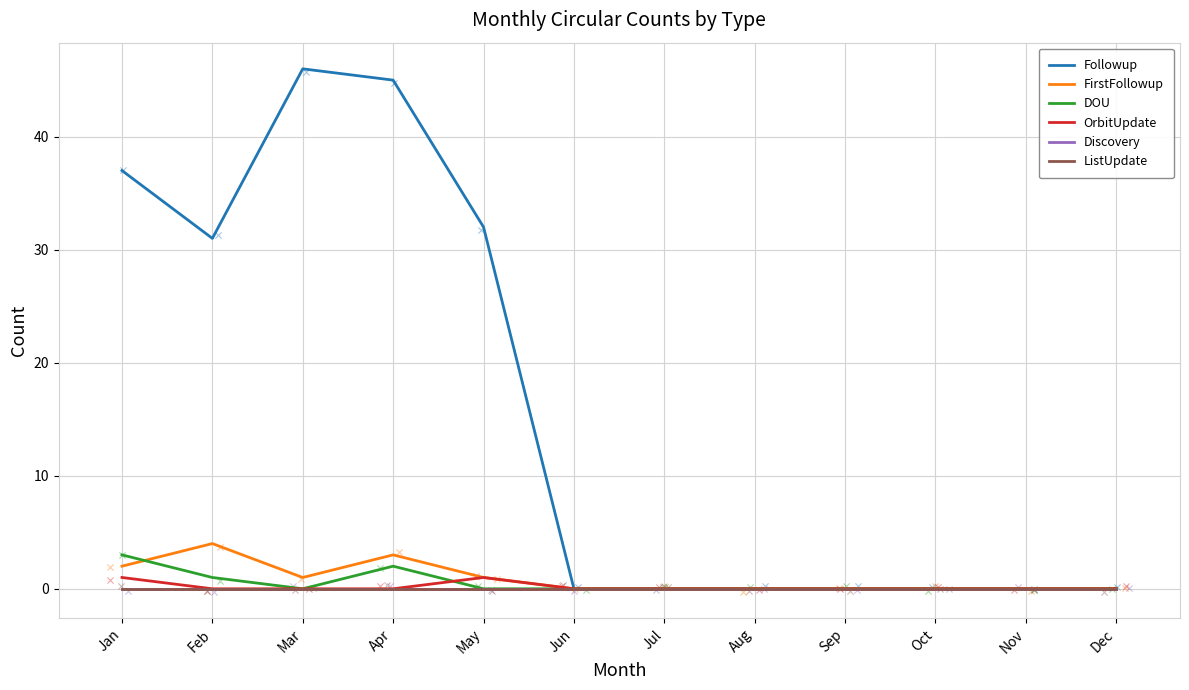

Which series has the largest Y range (max minus min)?

Followup